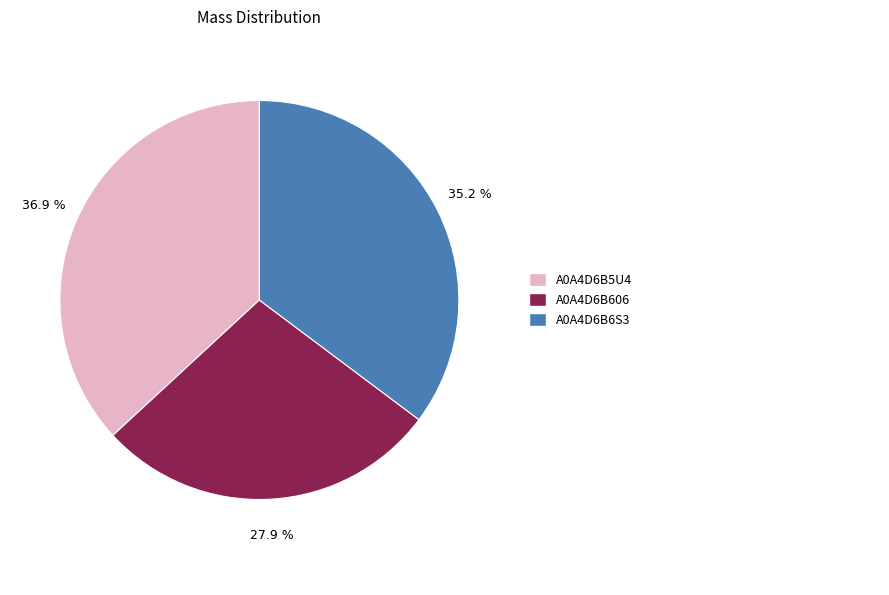

Does any single category account for the majority?

No